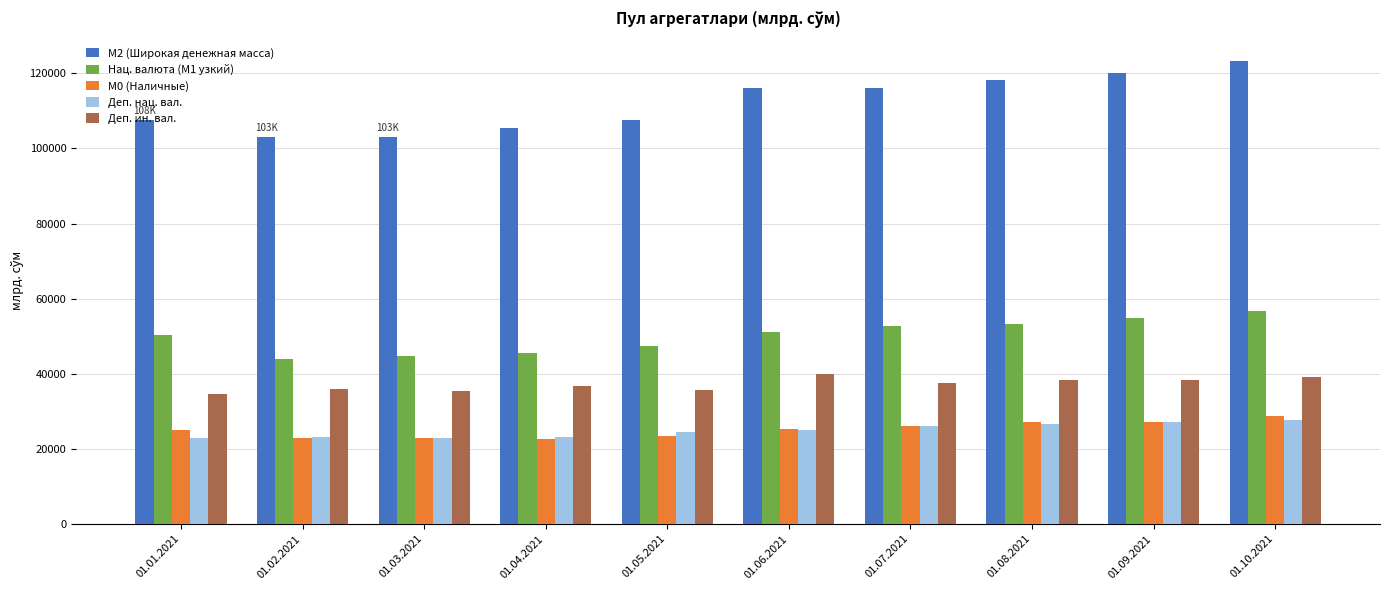

What is the difference between the maximum and minimum values in the M0 (Наличные) series?

6091.9